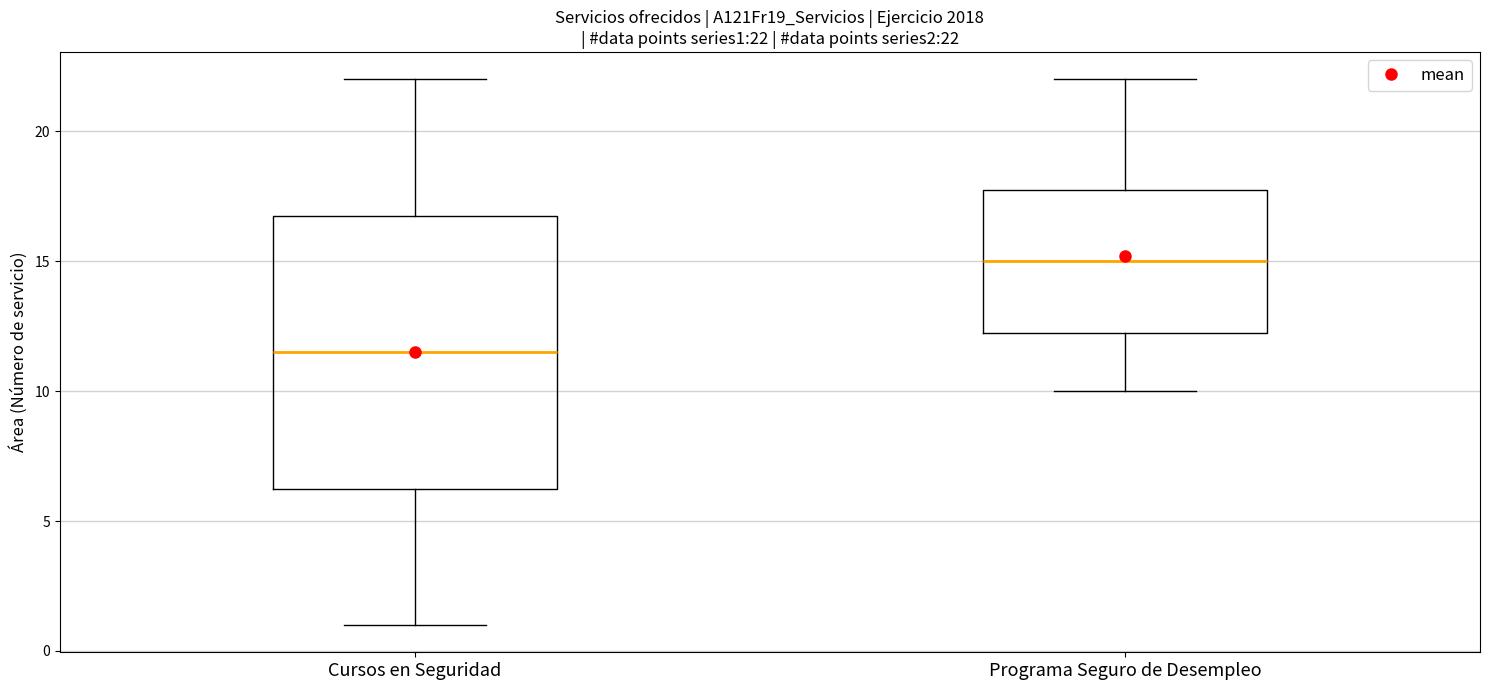

Which box's median line is the lowest?

Cursos en Seguridad